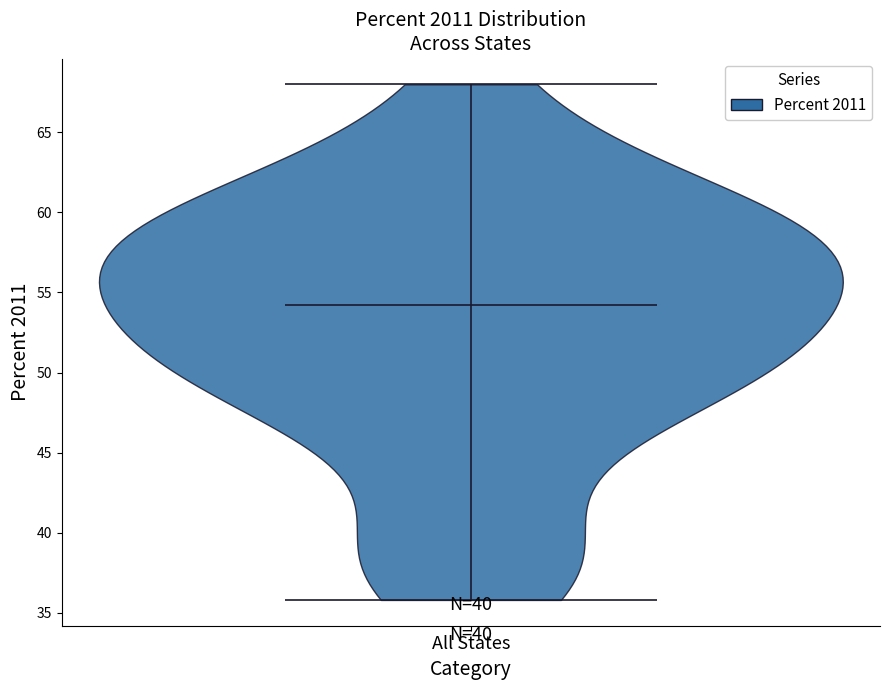

Where does the median line of the violin for All States sit on the y-axis? The values are not printed on the chart, so give them approximately, as read against the axis.

54